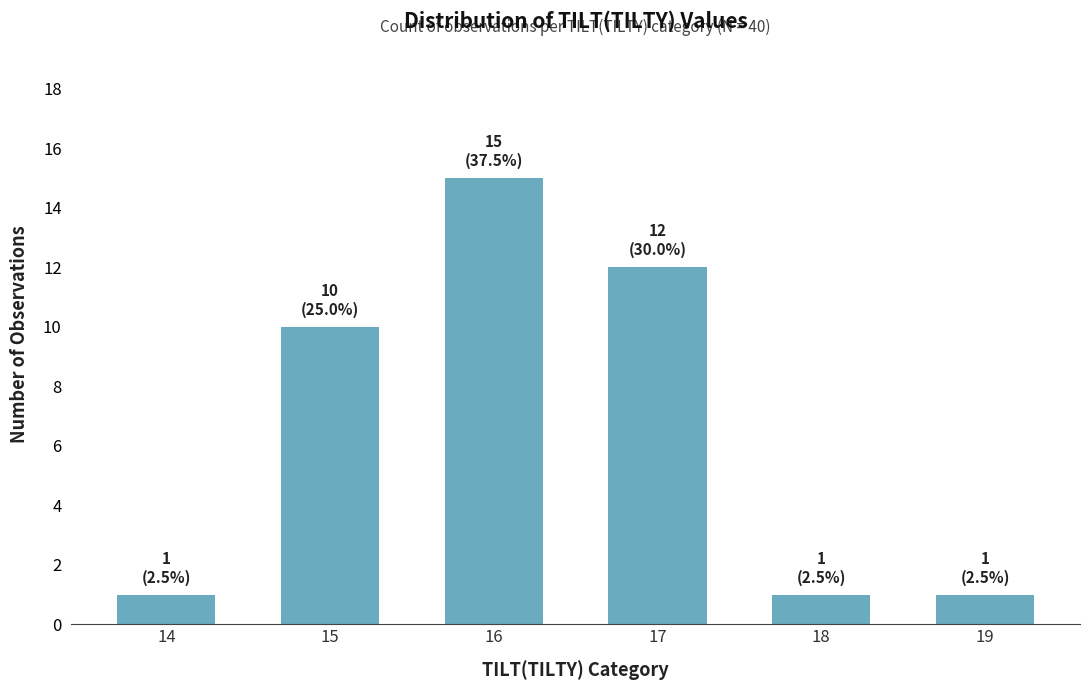

What is the average value?

7